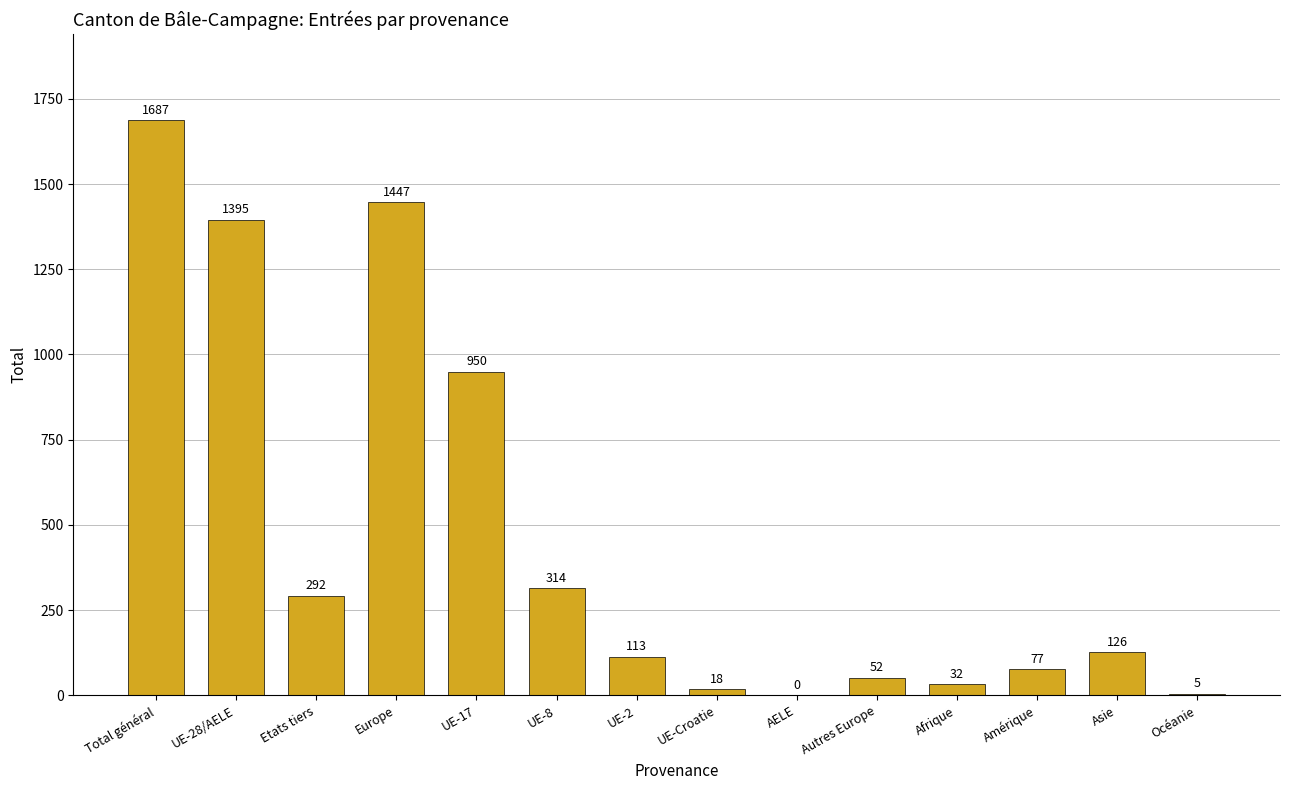

What is the difference between the values at UE-2 and UE-8?

201